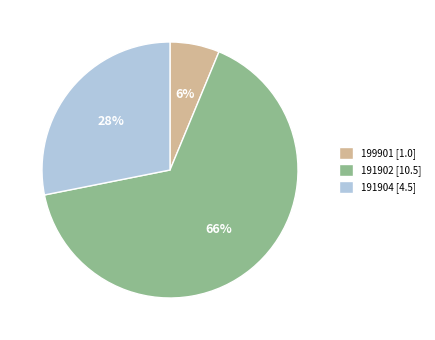

To the nearest percent, what portion does 191904 represent?

28%